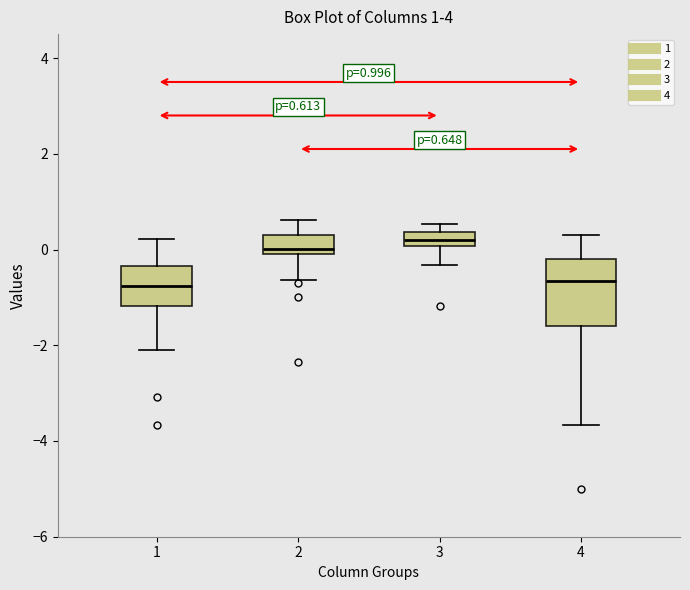

Which box is the tallest, from its lower edge to its upper edge?

4